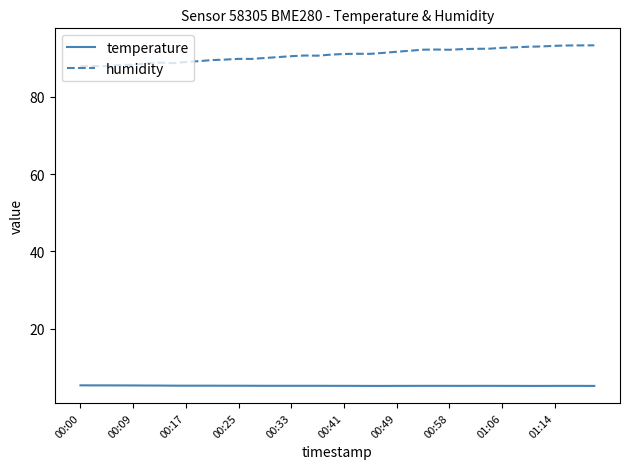

Which series has the largest total across all categories?

humidity